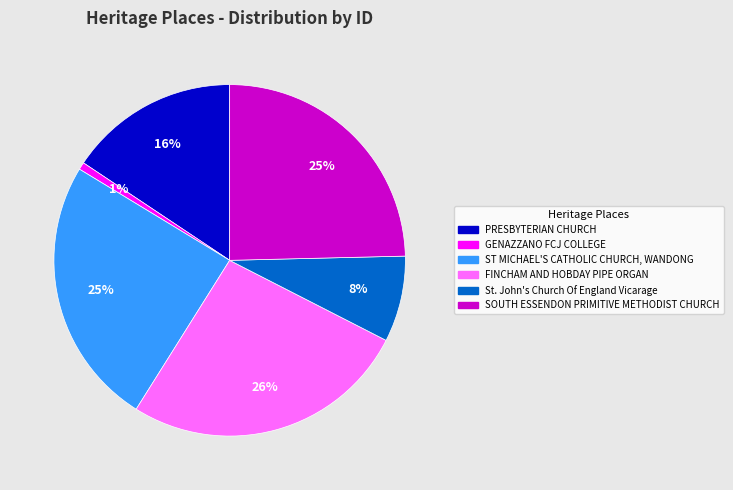

To the nearest percent, what is the average slice percentage?

17%